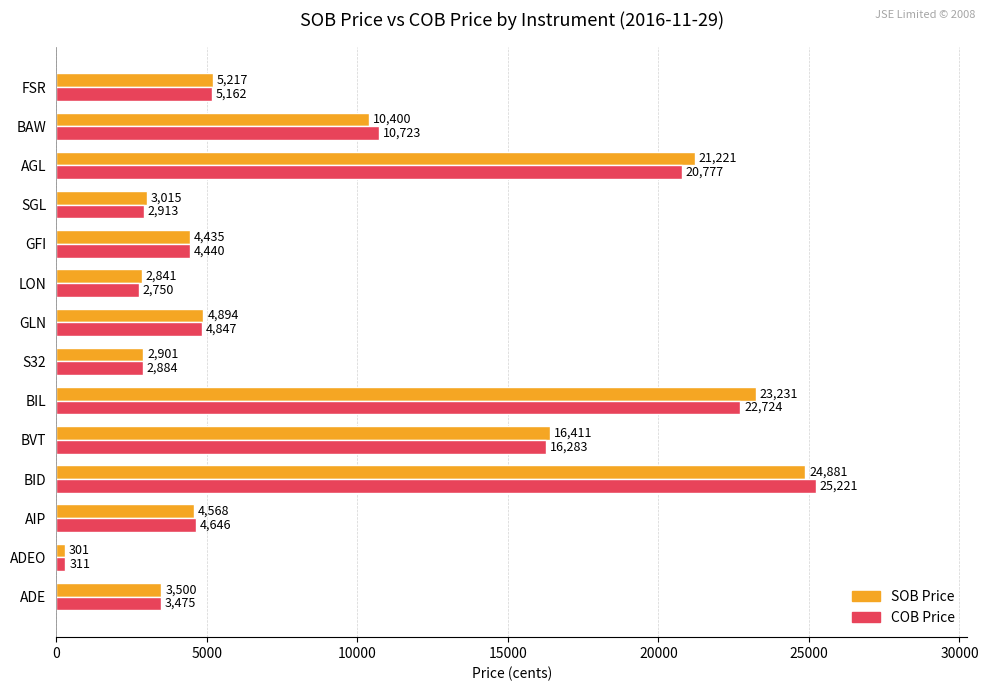

What is the difference between the maximum and minimum values in the COB Price series?

24910